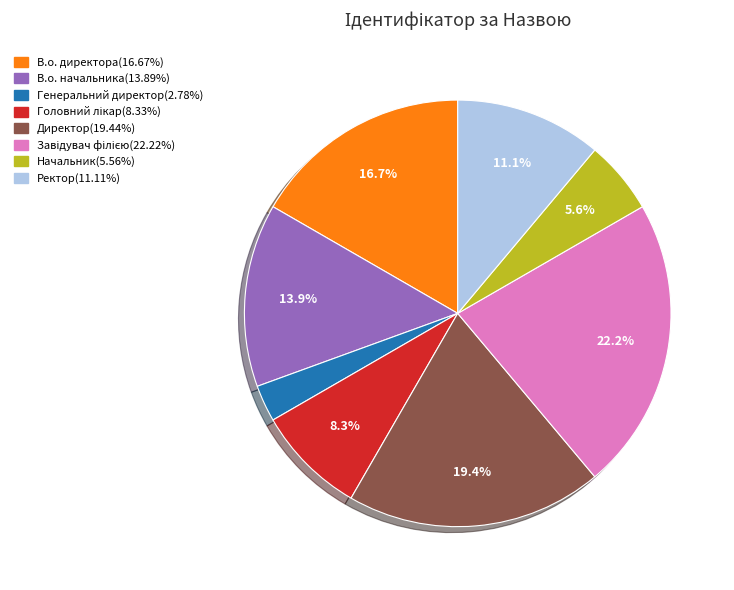

To the nearest percent, what percentage of the pie is Начальник?

6%